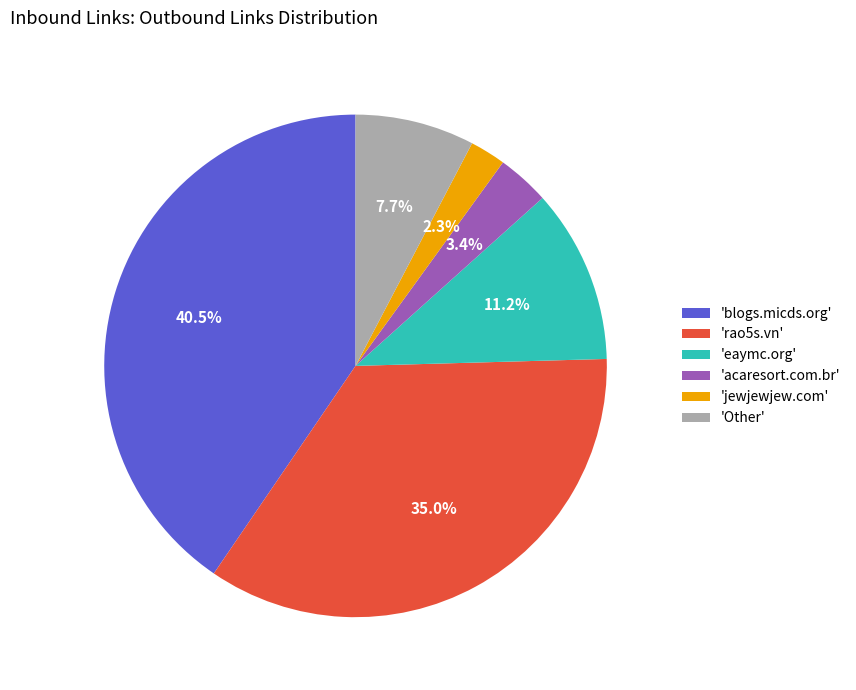

What is the smallest slice in the pie chart?

'jewjewjew.com'